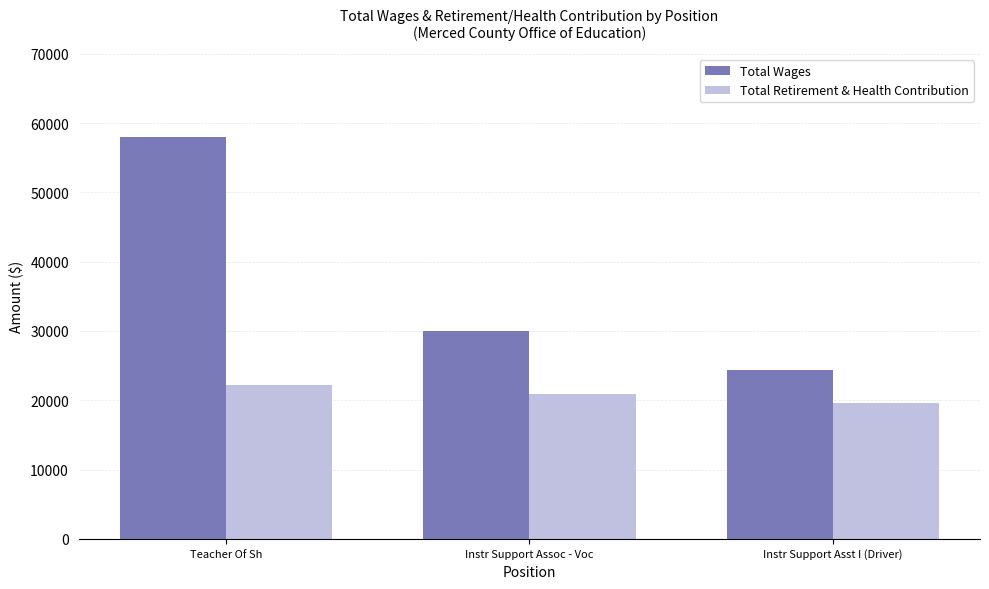

Is the value of Total Retirement & Health Contribution at Instr Support Assoc - Voc greater than the value of Total Wages at Teacher Of Sh?

No